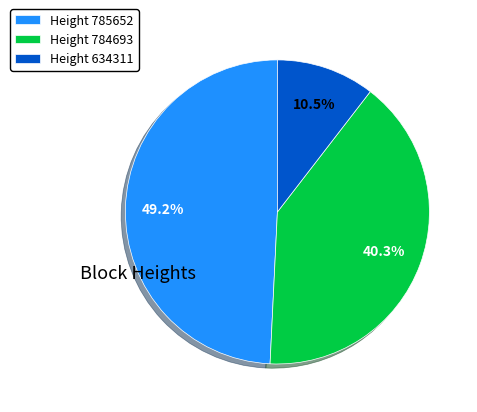

Is there a majority slice in this chart?

No